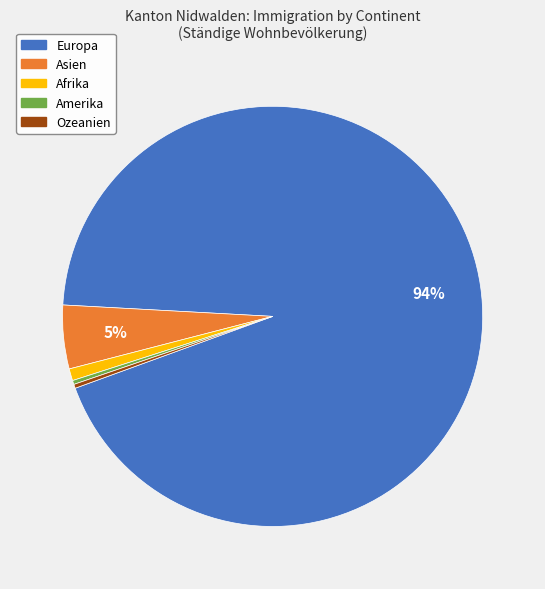

Which slice represents more than half of the pie?

Europa